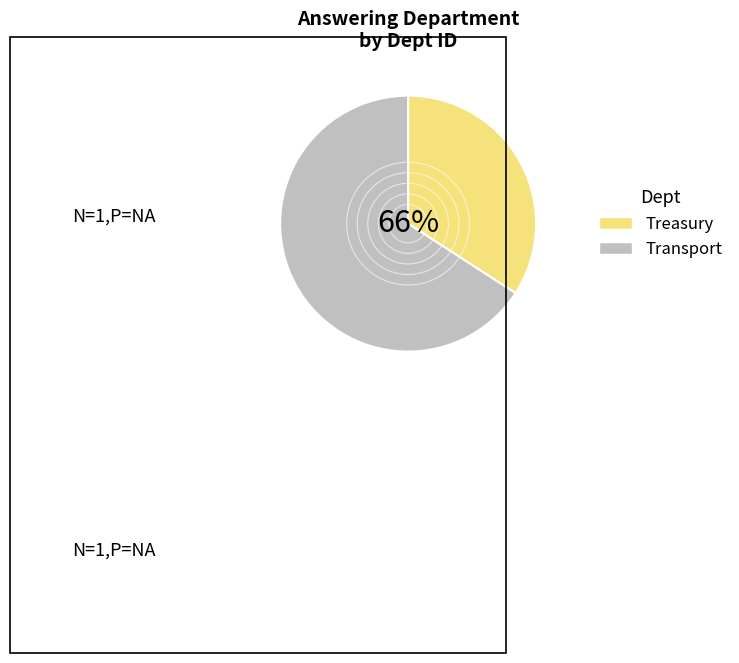

Which has a higher value, Transport or Treasury?

Transport